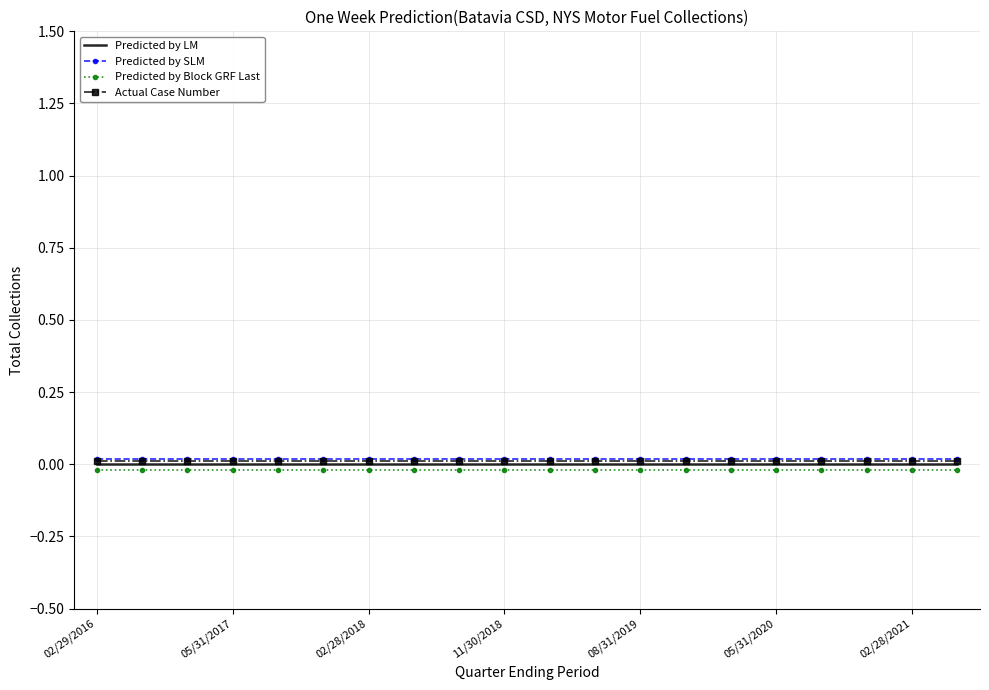

True or false: Predicted by Block GRF Last and Predicted by LM intersect in this chart.

False